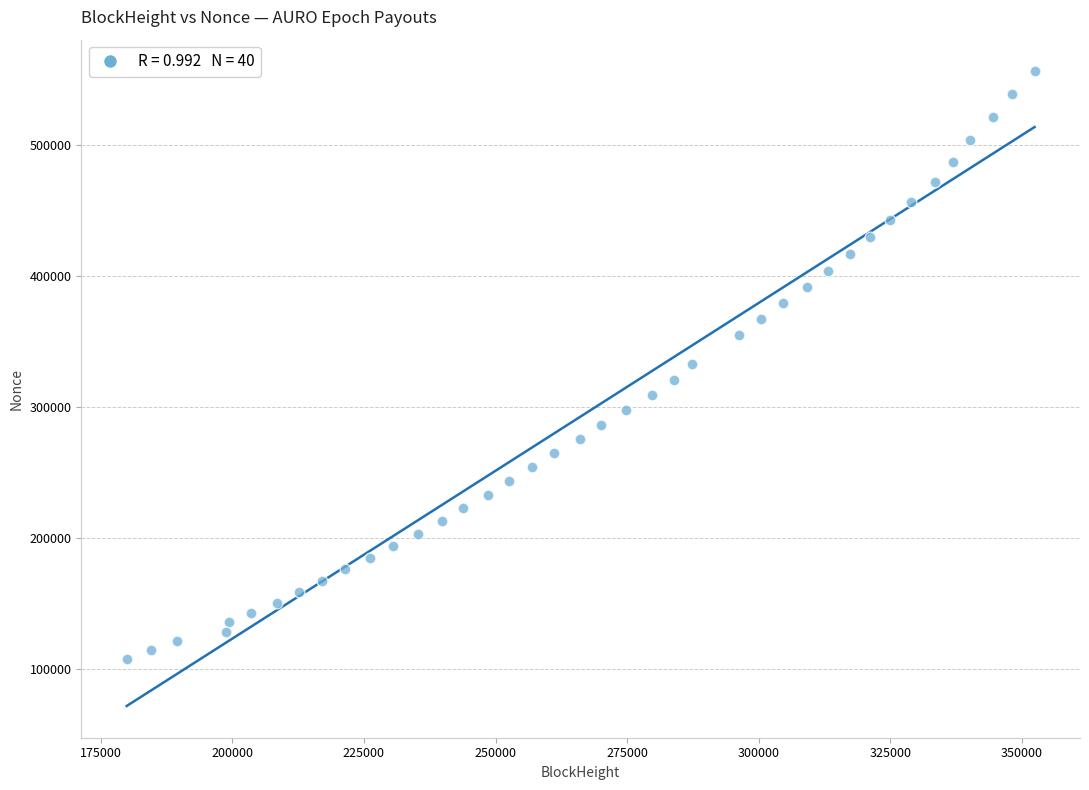

What is the range of Y values (max minus min)?

448487